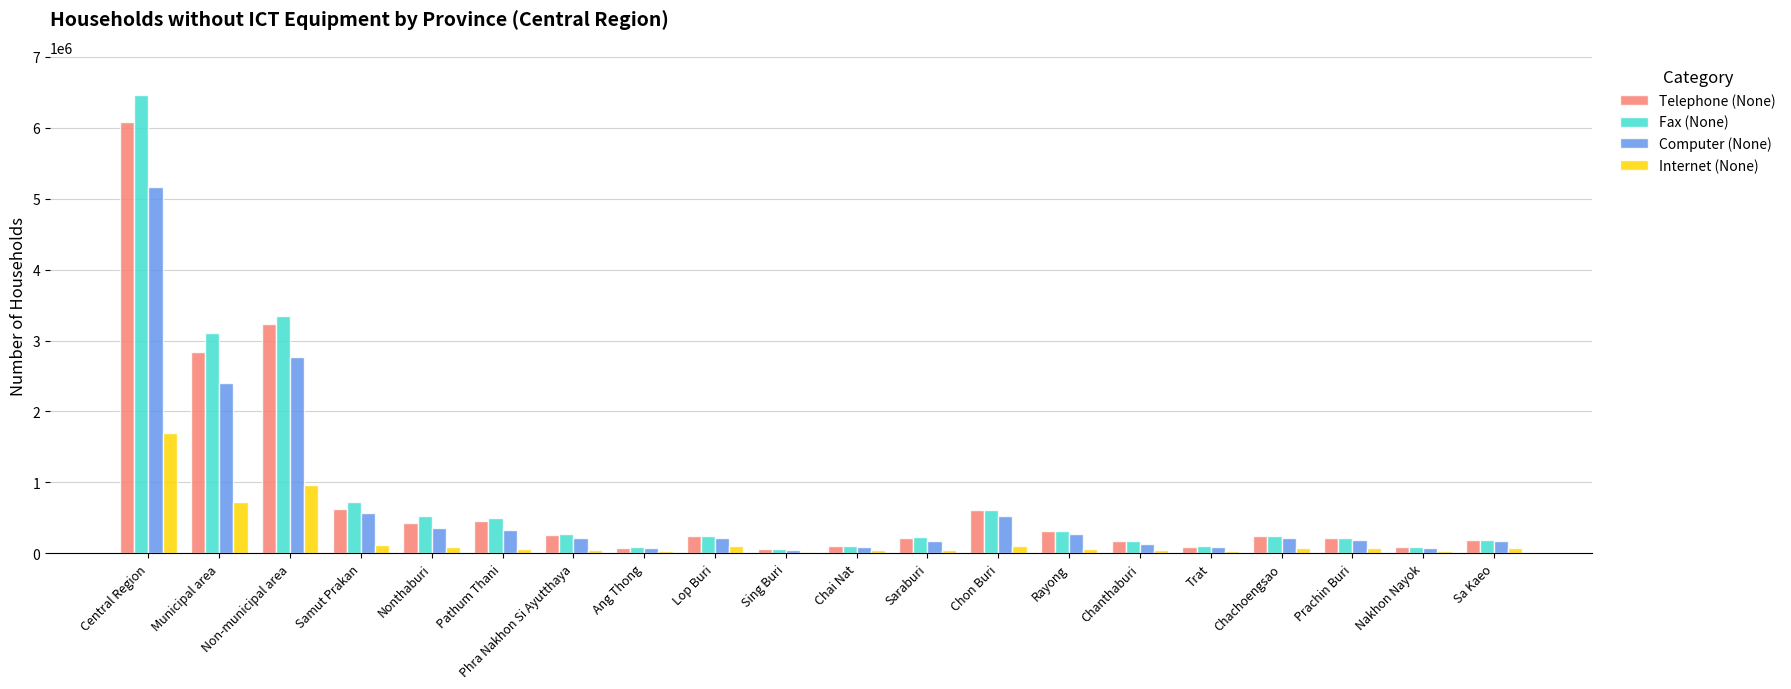

Which series has the largest range (max minus min)?

Fax (None)